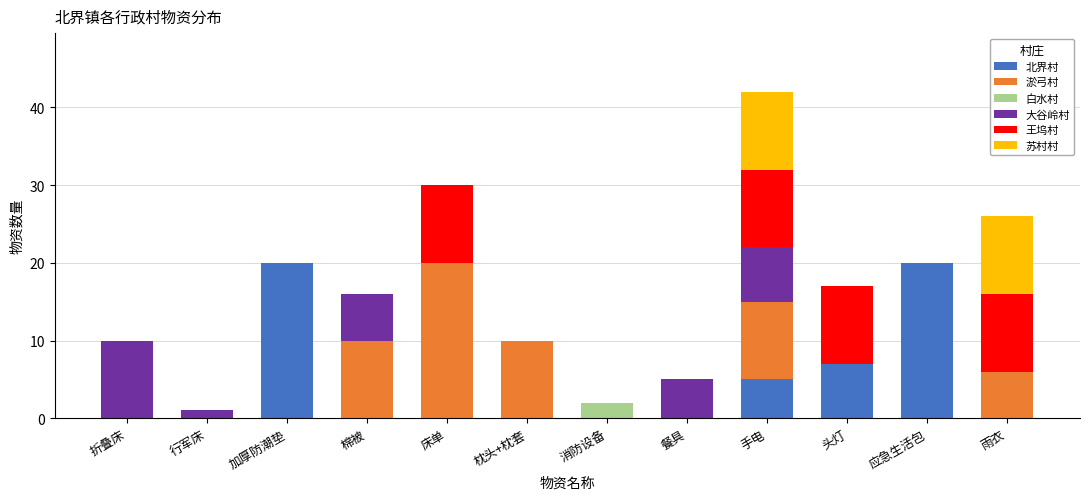

True or false: 北界村 has a value of 0 at 枕头+枕套.

True